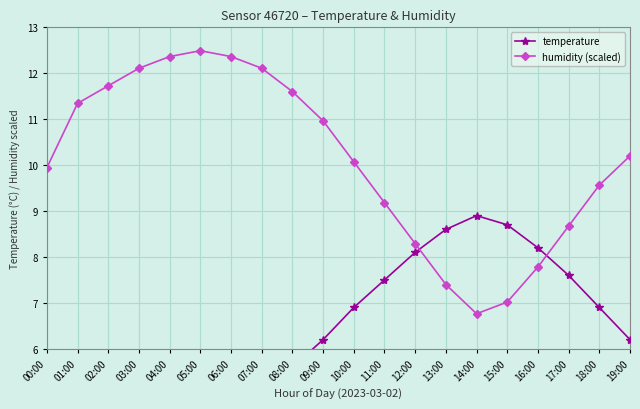

True or false: humidity (scaled) and temperature cross at least once.

True